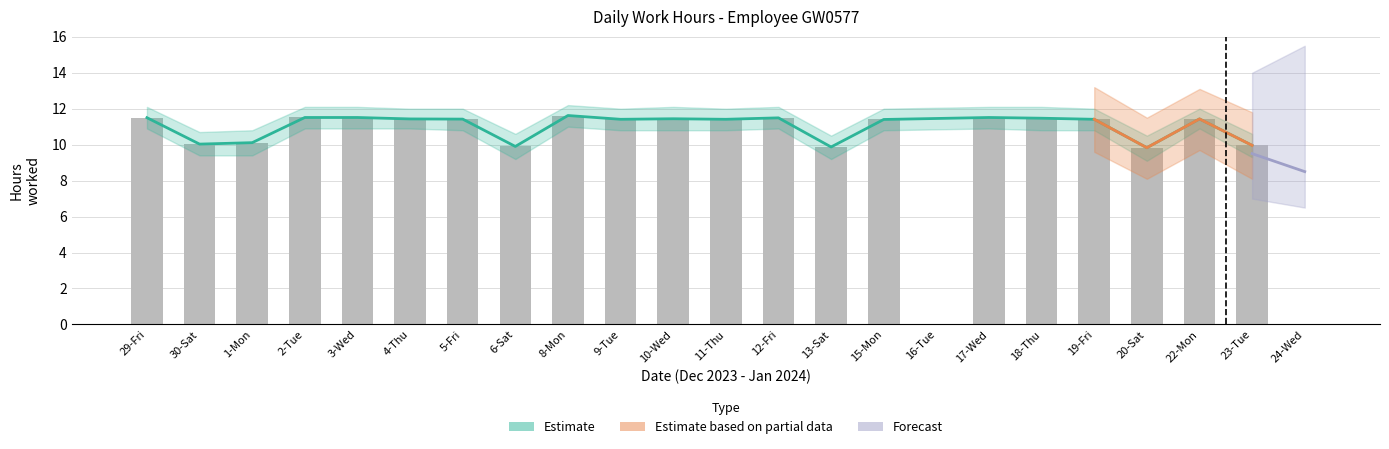

What is the change in value from 2-Tue to 13-Sat?

-1.6